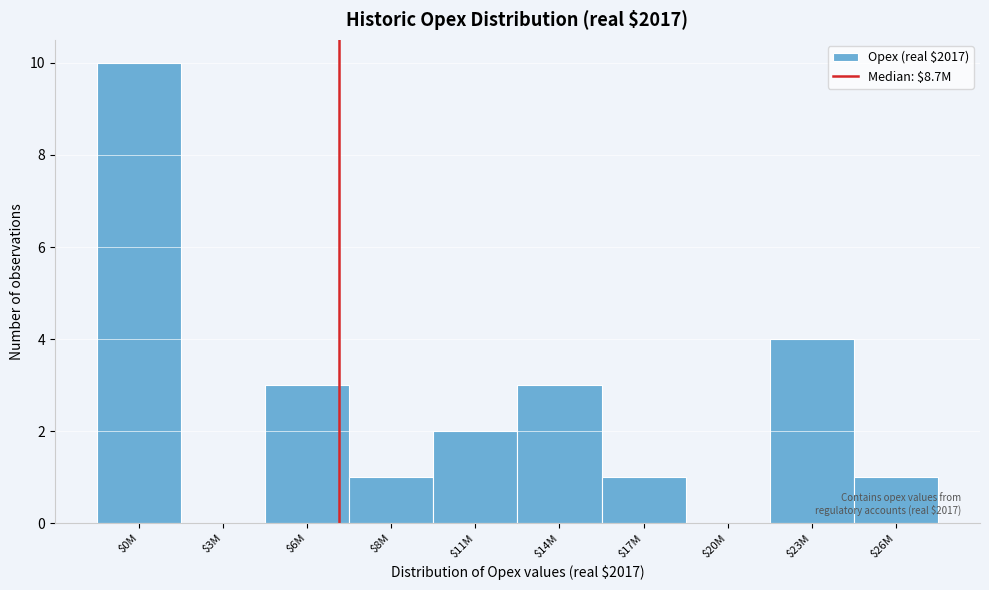

The value at $20M is -6. True or false?

False